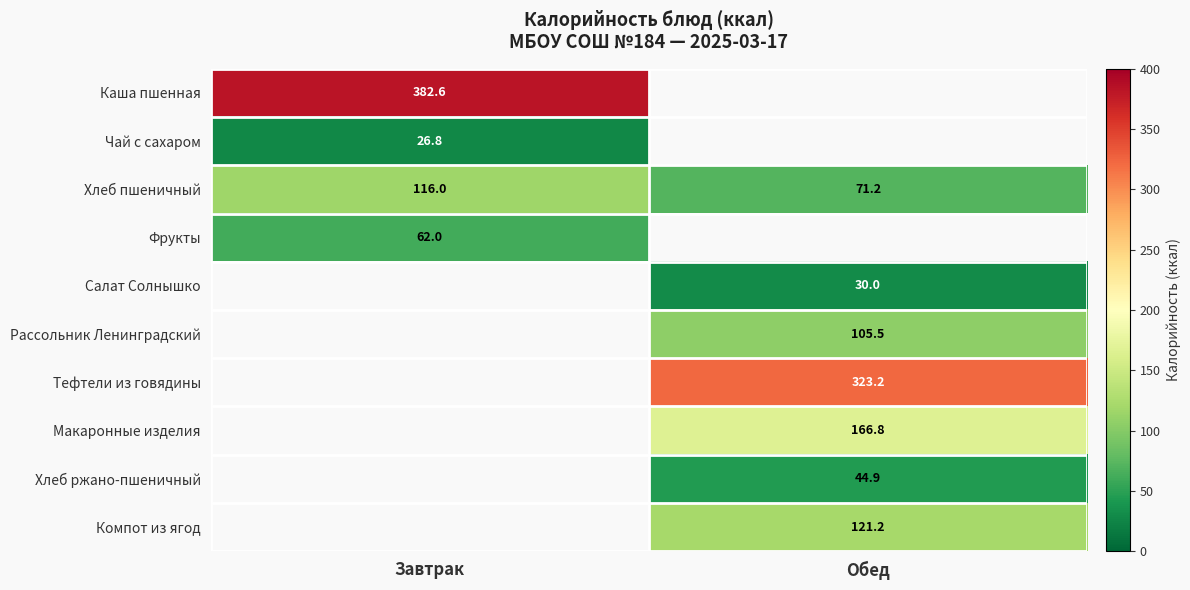

What is the minimum value shown in the chart?

26.8